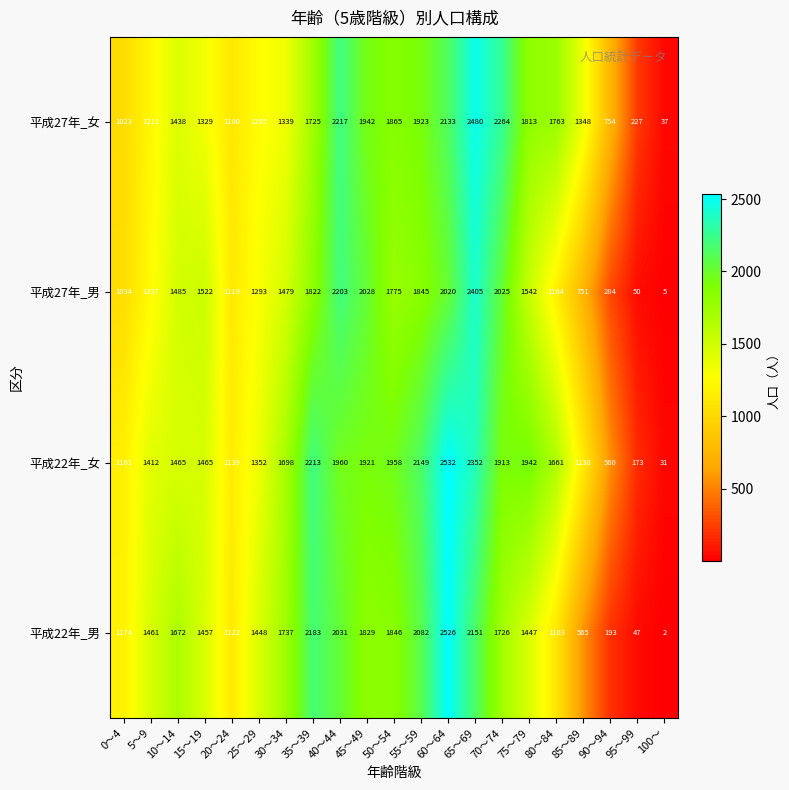

Which series has the largest total across all categories?

平成22年_女